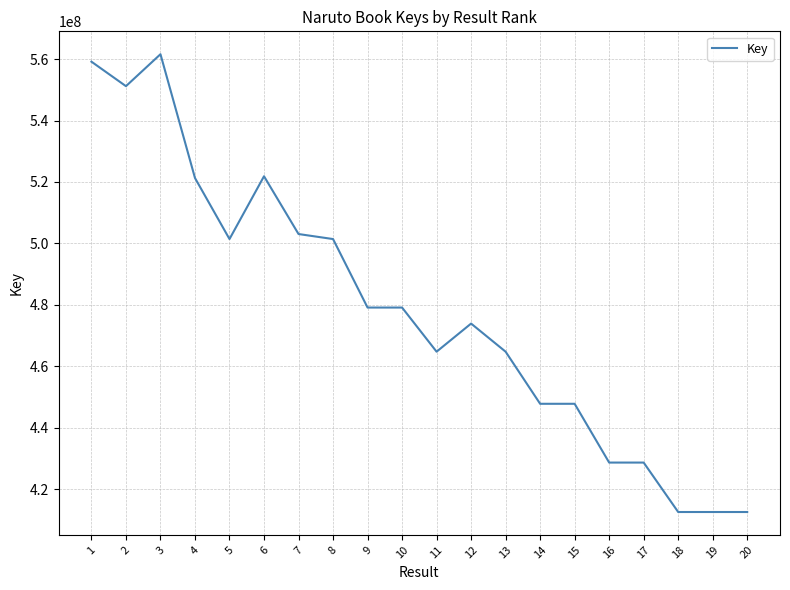

At which category does the data reach its first local peak?

3